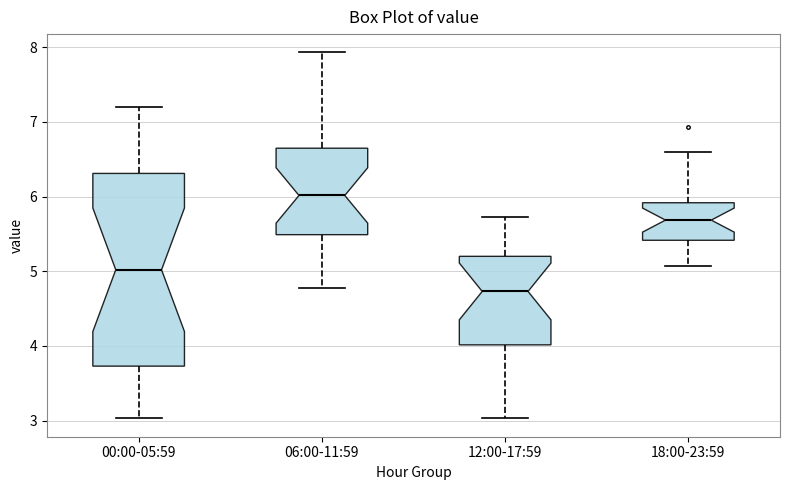

Which box's median line is the lowest?

12:00-17:59